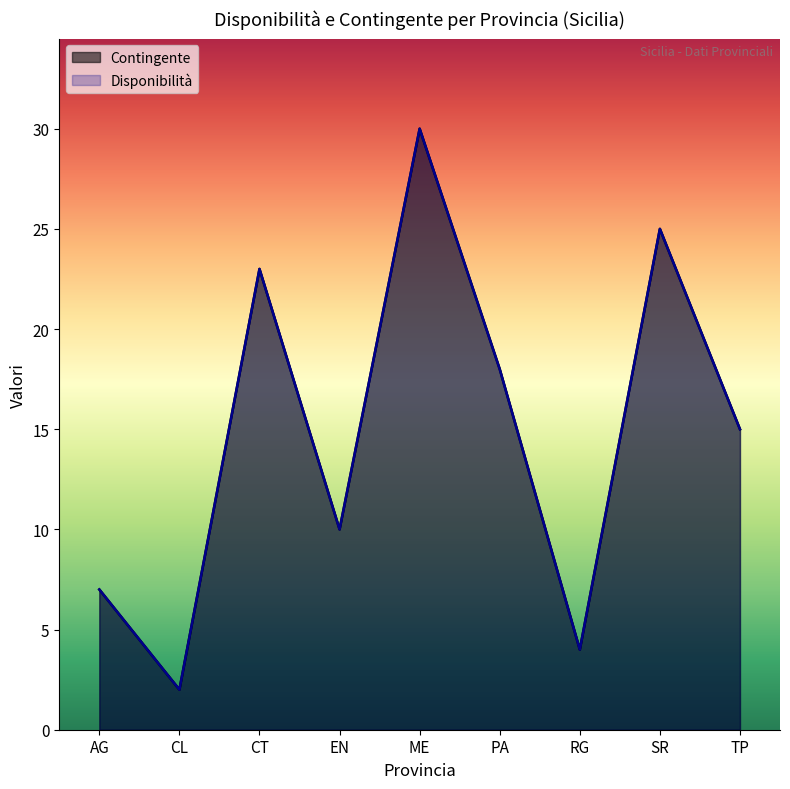

What position from the right is ME?

5